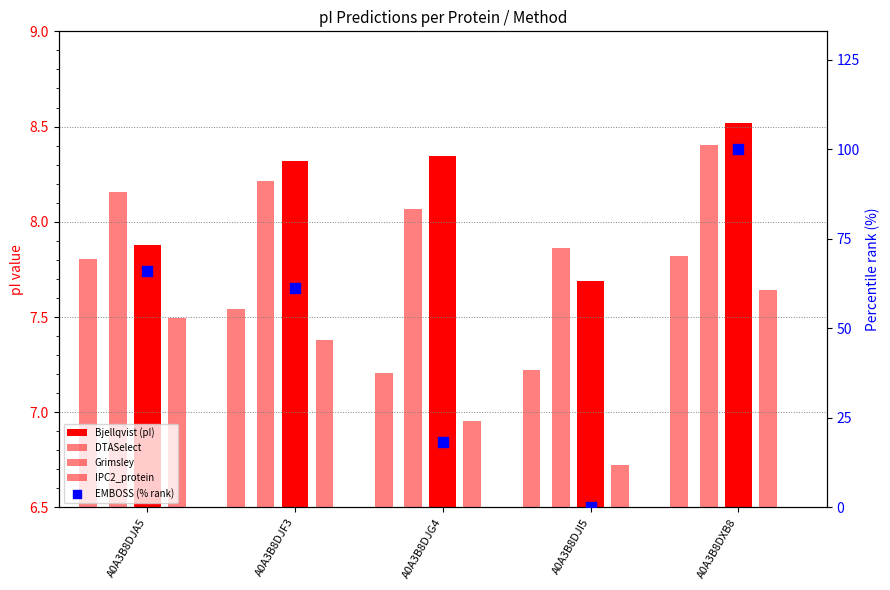

Which series reaches the minimum Y coordinate?

EMBOSS (% rank)